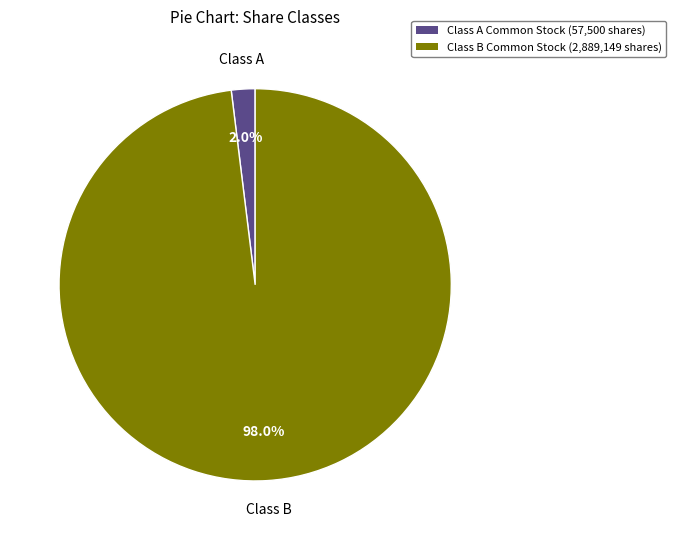

Does Class B Common Stock represent more than half of the total?

Yes